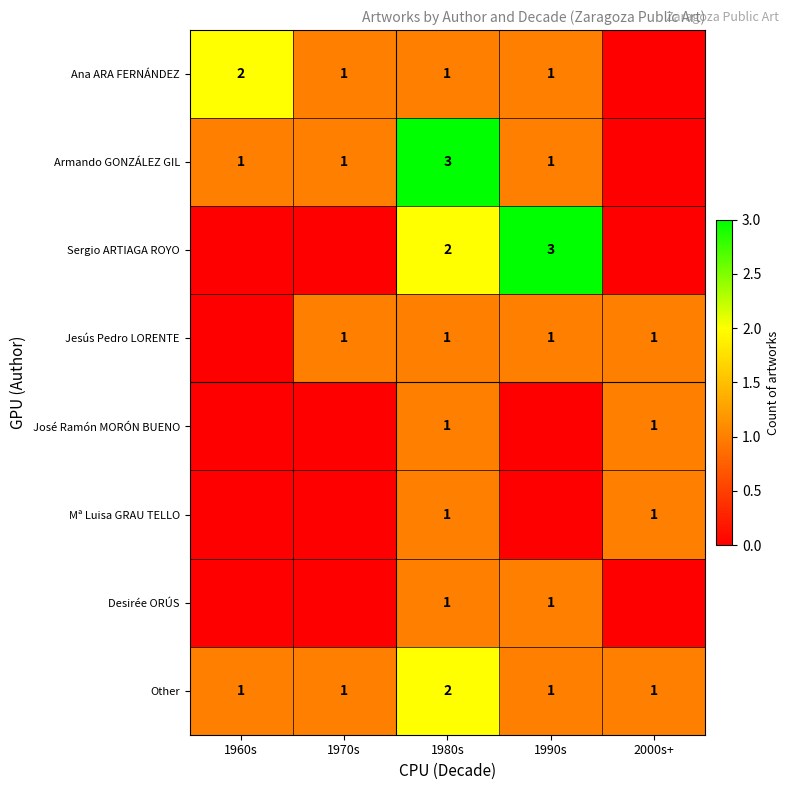

What is the difference between the highest and lowest values at 1970s?

1